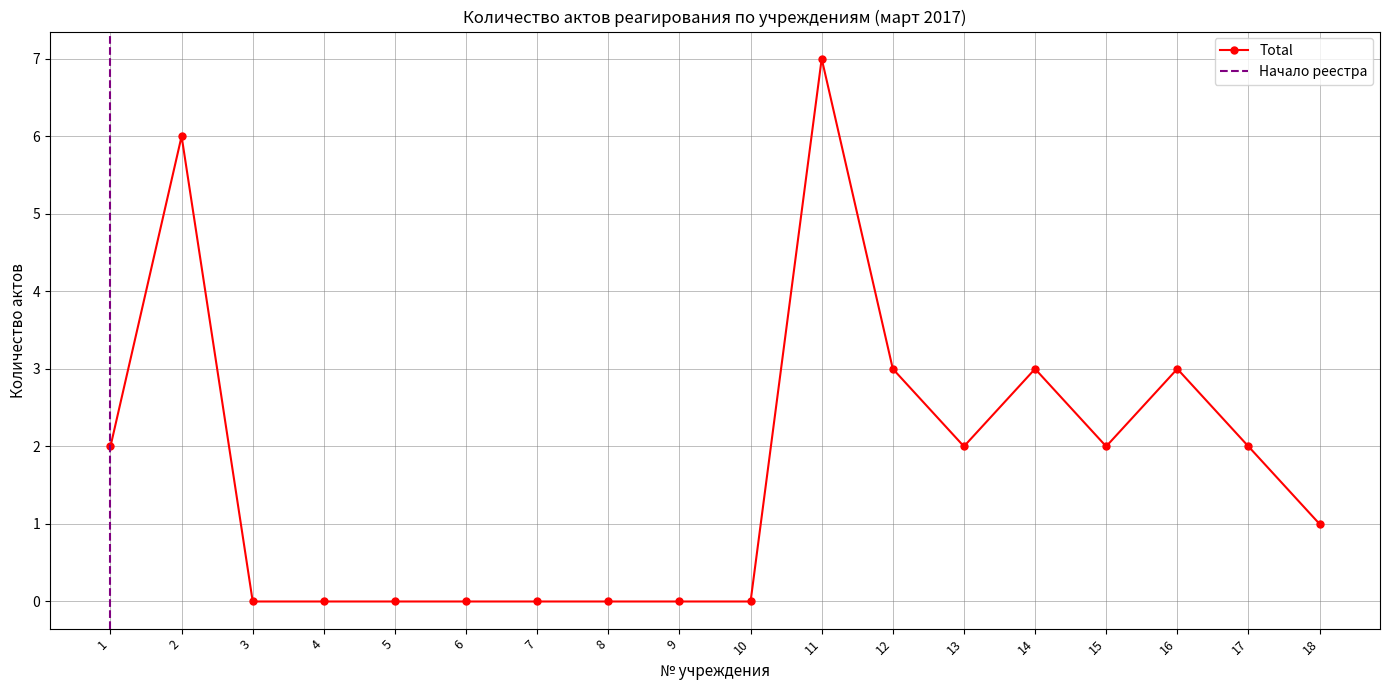

Which category has the highest value across all series?

11